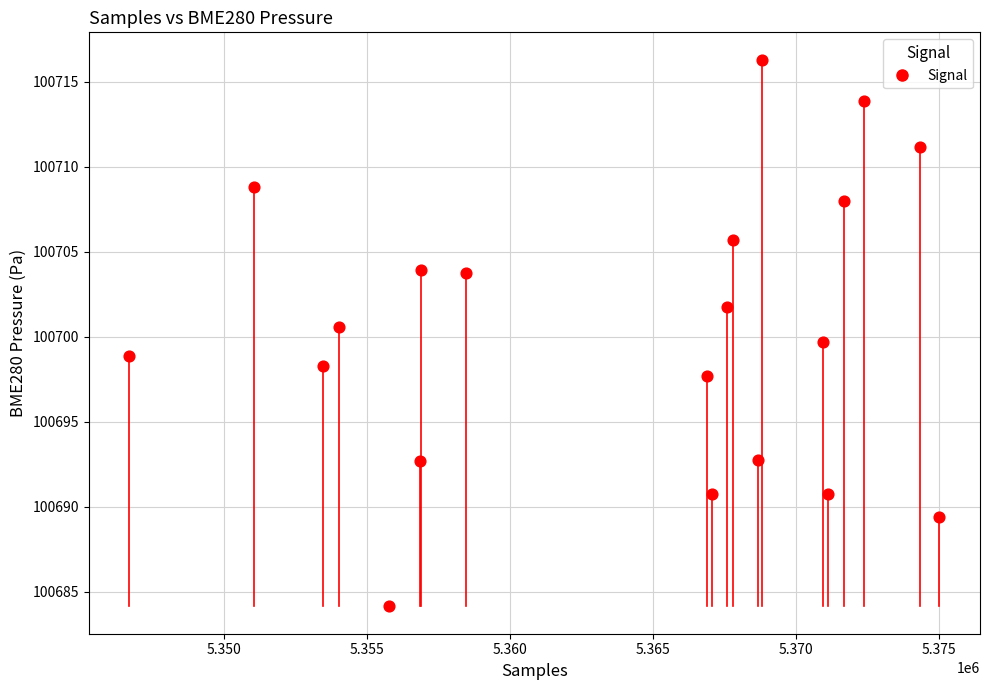

What is the range of Y values (max minus min)?

32.2